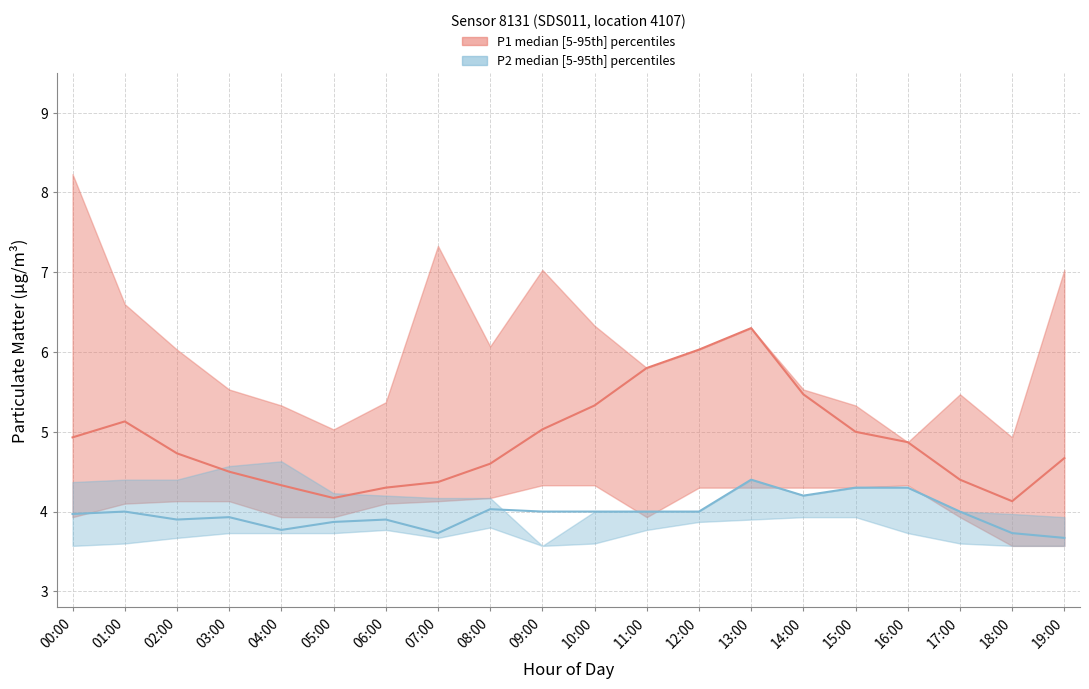

Which series has the largest total across all categories?

P1 median